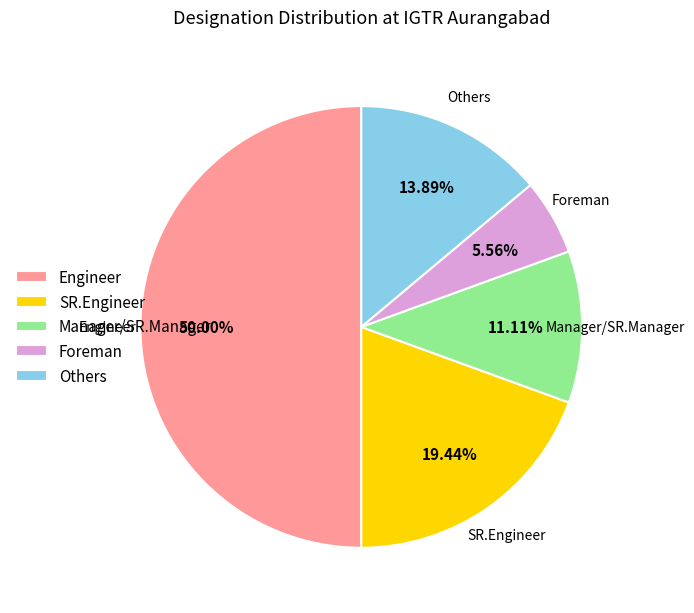

How many segments does this pie chart have?

5